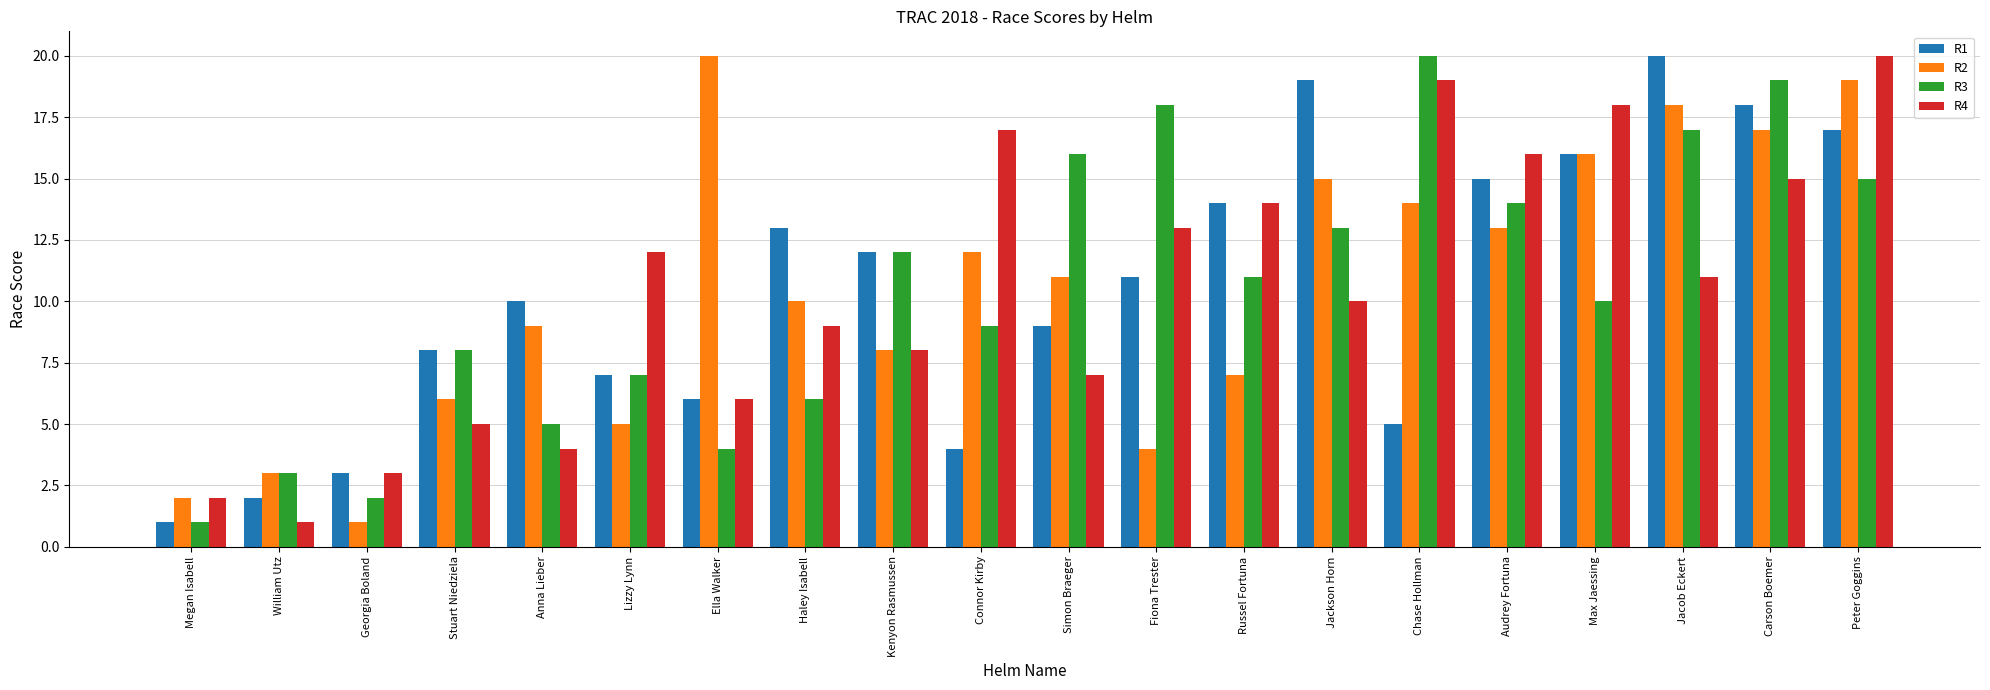

What are all the series names shown in the legend?

R1, R2, R3, R4